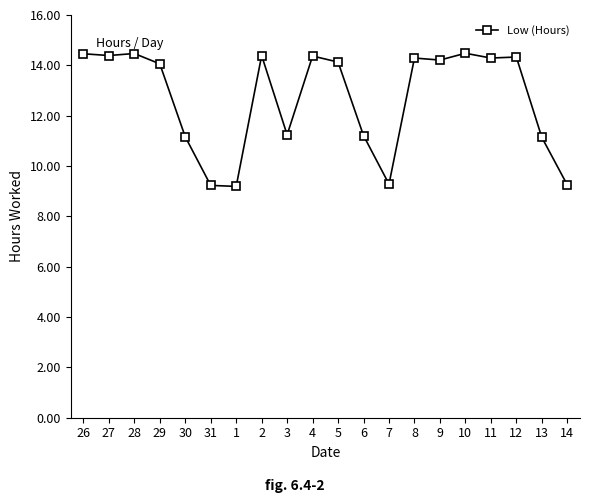

What is the label of the 5th point from the right?

10